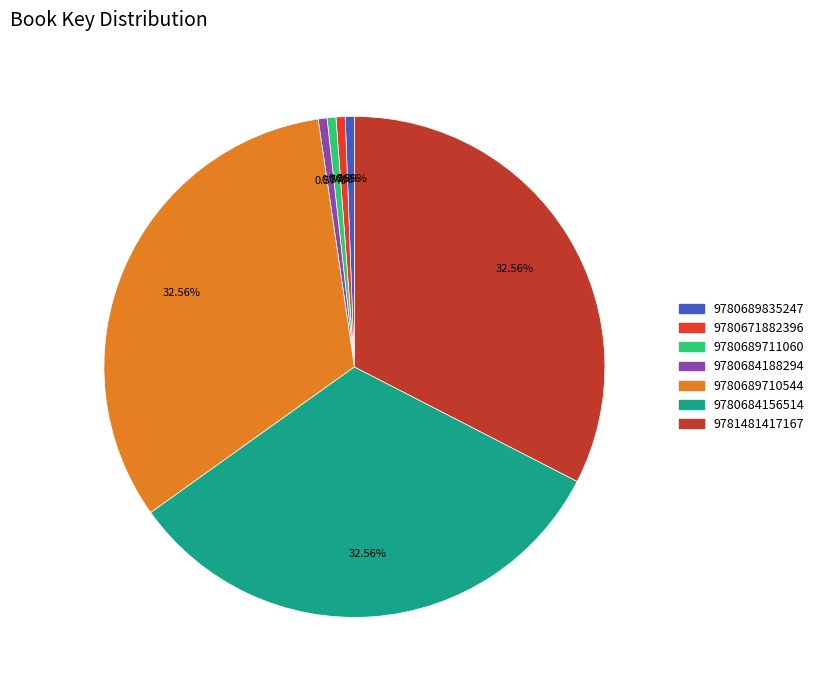

Does 9780671882396 represent more than half of the total?

No